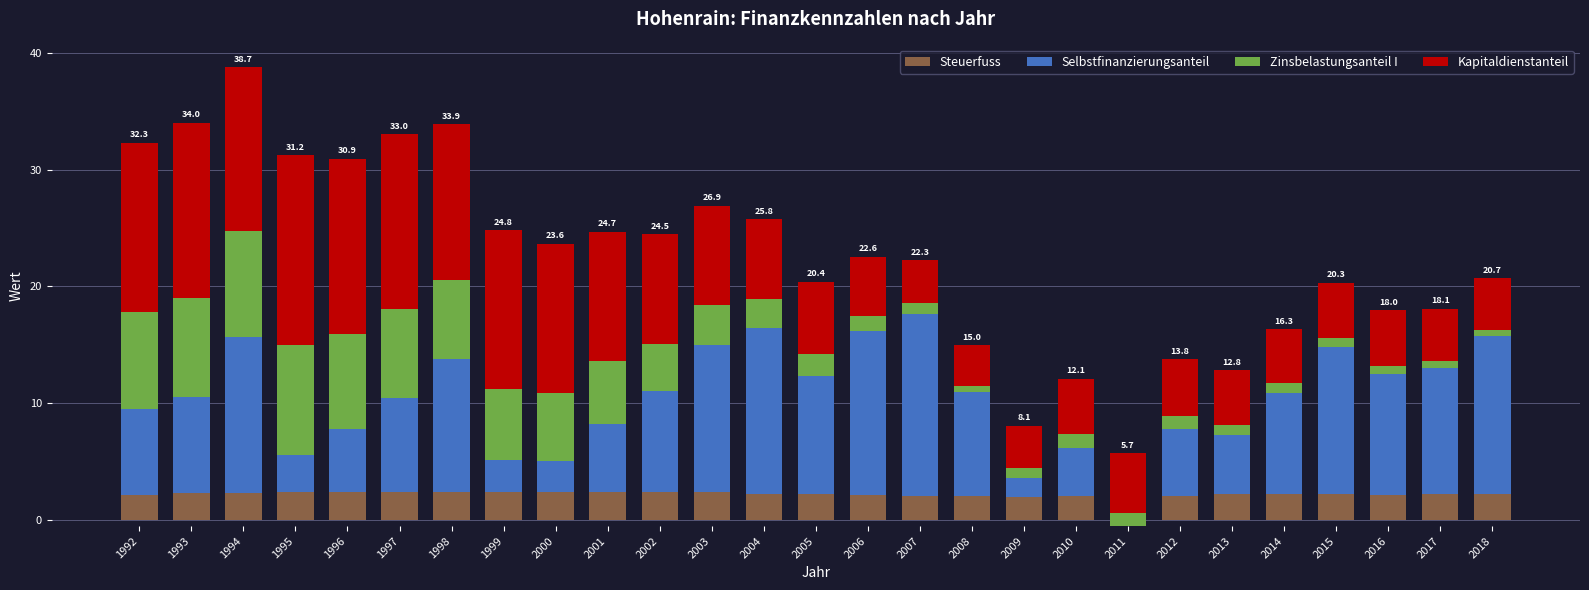

How many values in the Kapitaldienstanteil series exceed 6?

14